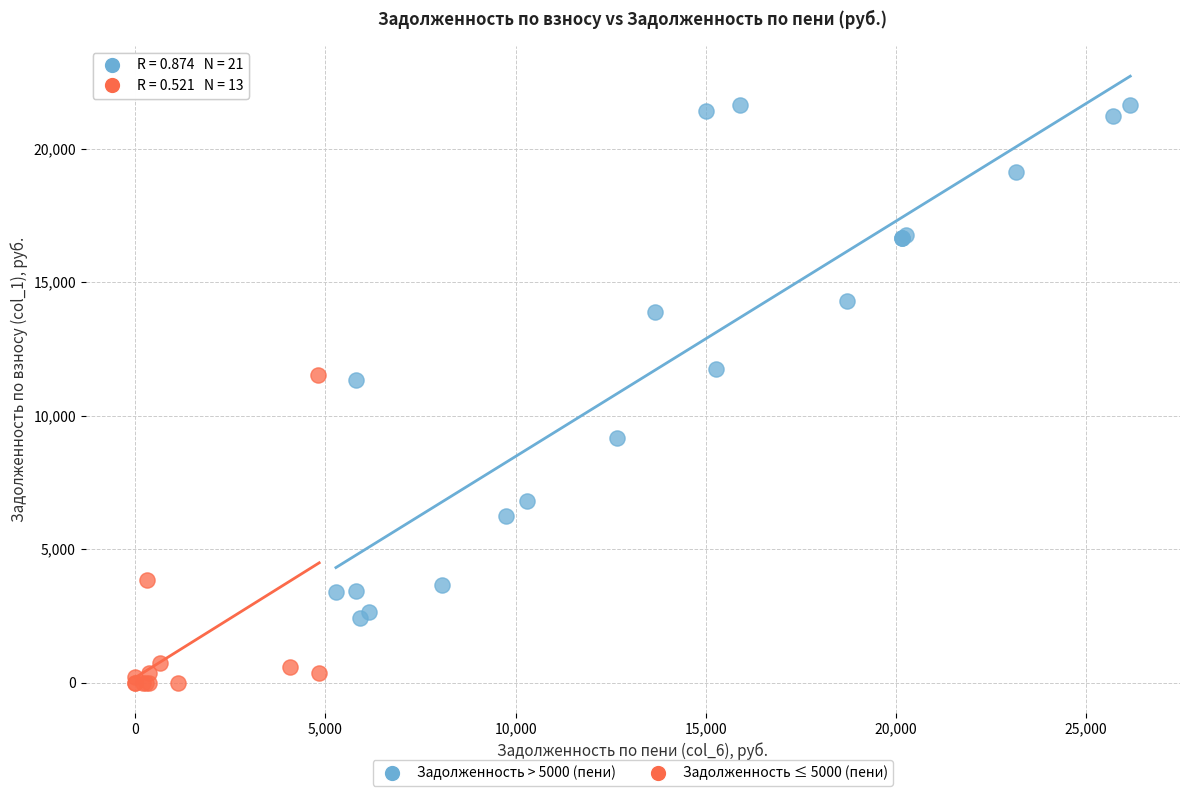

Which series reaches the maximum Y coordinate?

Задолженность > 5000 (пени)